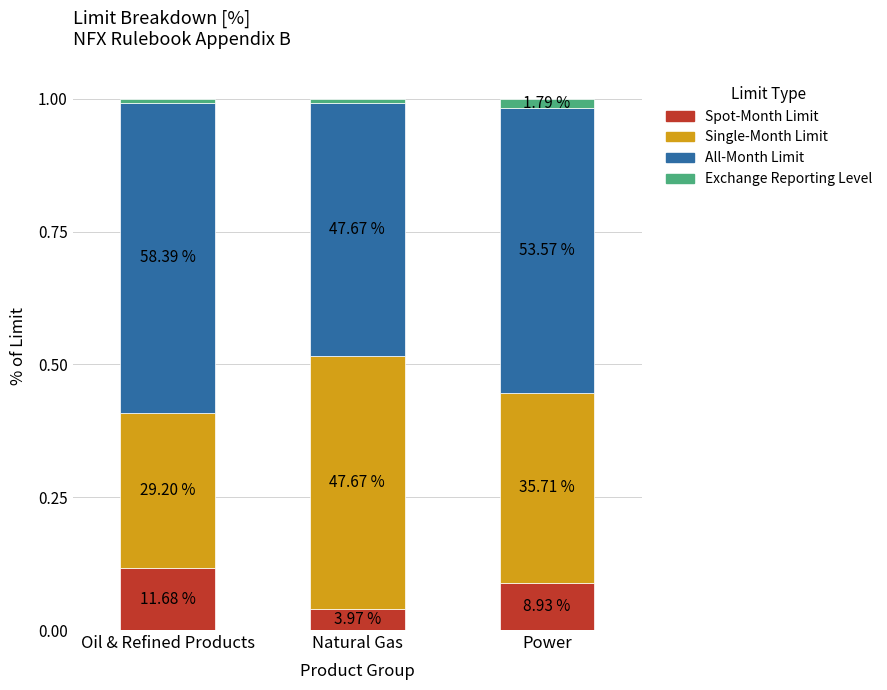

What is the label of the 3rd bar from the left?

Power